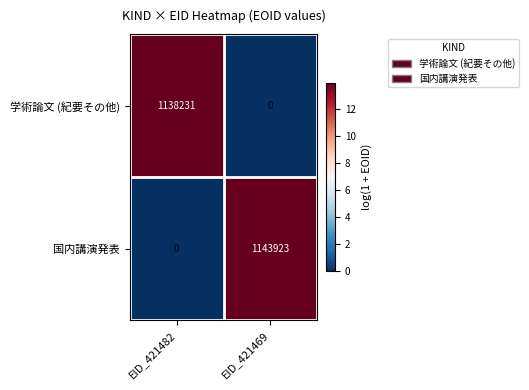

What is the difference between the maximum and minimum values in the 国内講演発表 series?

1143923